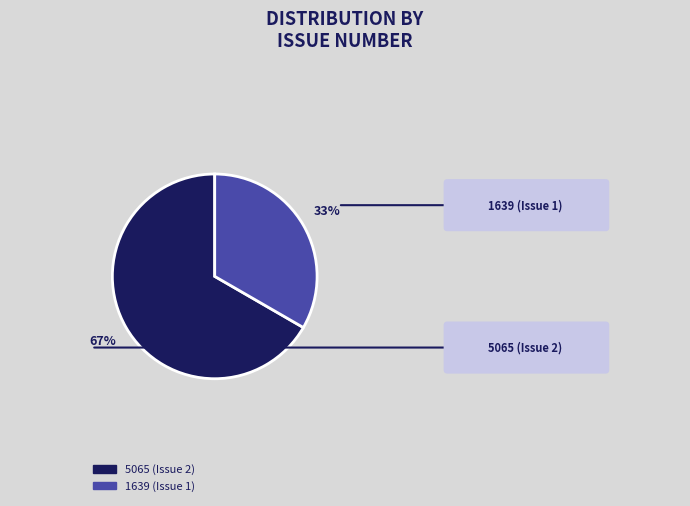

Which category accounts for the majority?

5065 (Issue 2)